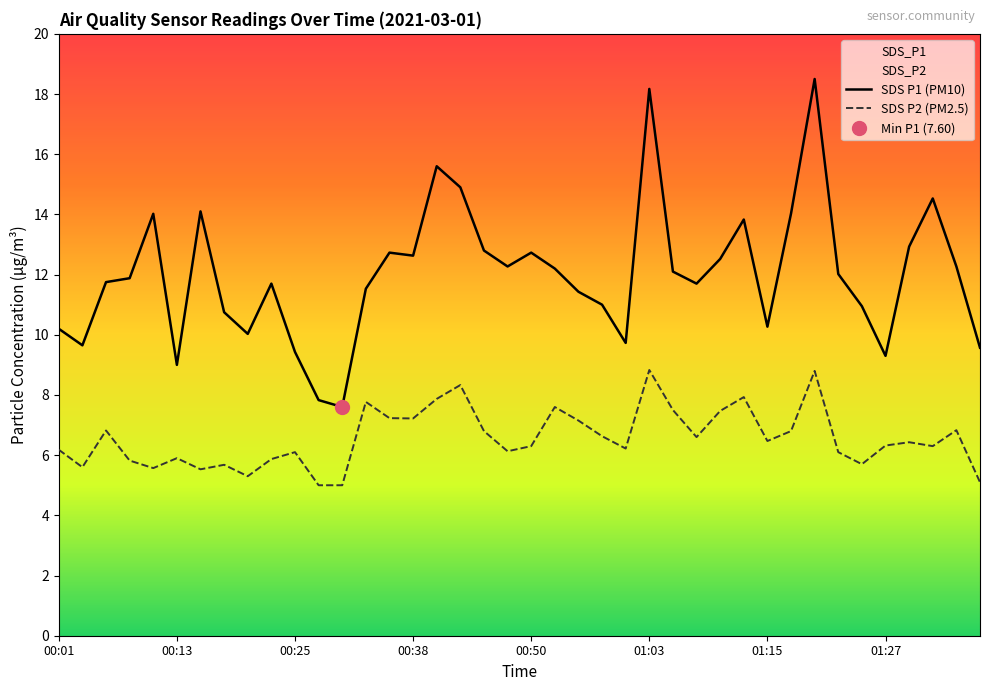

Reading left to right, transcribe all the data shown in this chart.

SDS_P1: 00:01=10.2	00:03=9.7	00:06=11.8	00:08=11.9	00:11=14.0	00:13=9.0	00:16=14.1	00:18=10.8	00:21=10.0	00:23=11.7	00:25=9.4	00:28=7.8	00:30=7.6	00:33=11.5	00:36=12.7	00:38=12.6	00:41=15.6	00:43=14.9	00:46=12.8	00:48=12.3	00:50=12.7	00:53=12.2	00:55=11.4	00:58=11.0	01:00=9.7	01:03=18.2	01:05=12.1	01:08=11.7	01:10=12.5	01:12=13.8	01:15=10.3	01:17=14.0	01:20=18.5	01:22=12.0	01:25=10.9	01:27=9.3	01:29=12.9	01:32=14.5	01:34=12.3	01:37=9.6
SDS_P2: 00:01=6.2	00:03=5.6	00:06=6.8	00:08=5.8	00:11=5.6	00:13=5.9	00:16=5.5	00:18=5.7	00:21=5.3	00:23=5.9	00:25=6.1	00:28=5.0	00:30=5.0	00:33=7.8	00:36=7.2	00:38=7.2	00:41=7.9	00:43=8.3	00:46=6.8	00:48=6.1	00:50=6.3	00:53=7.6	00:55=7.2	00:58=6.6	01:00=6.2	01:03=8.8	01:05=7.5	01:08=6.6	01:10=7.5	01:12=7.9	01:15=6.5	01:17=6.8	01:20=8.8	01:22=6.1	01:25=5.7	01:27=6.3	01:29=6.4	01:32=6.3	01:34=6.8	01:37=5.1